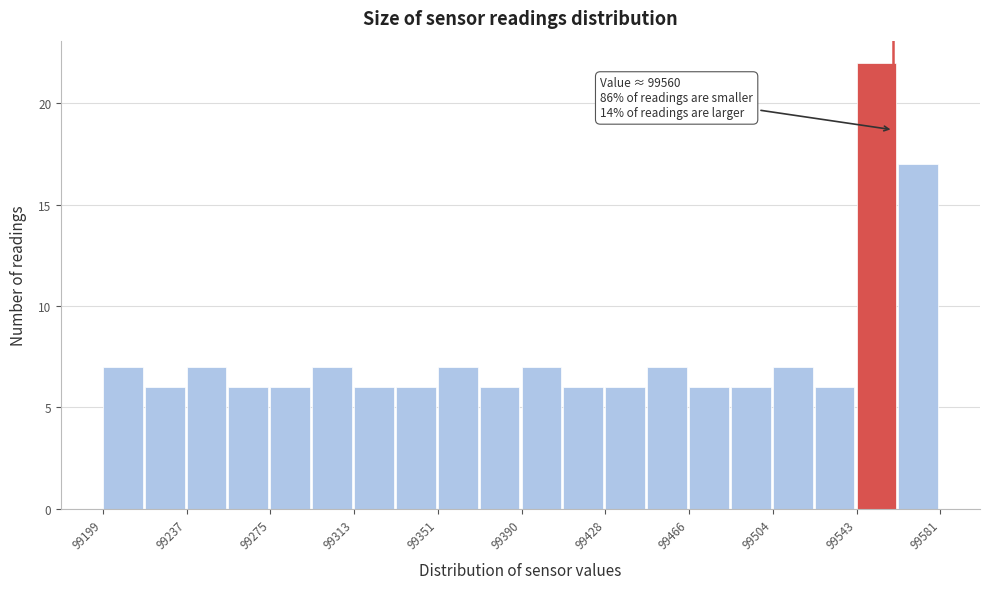

Around what value on the x-axis is the tallest bar? Give the approximate position of its centre, as read against the axis.

99550